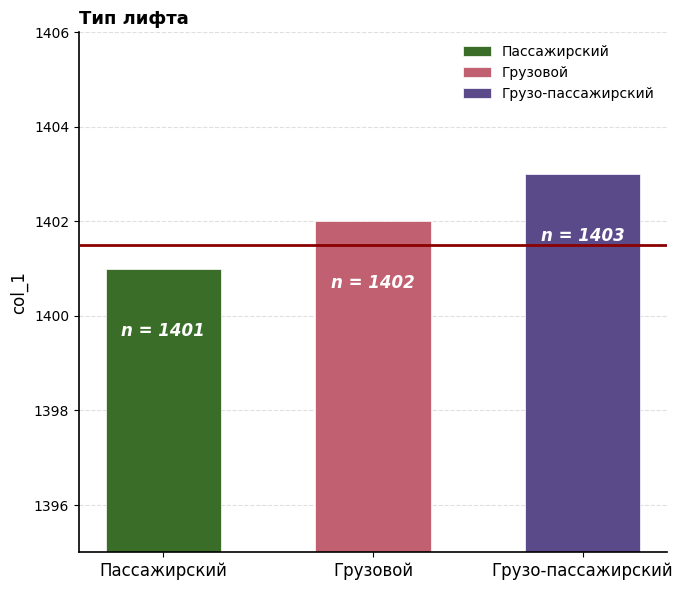

What position from the left is Пассажирский?

1